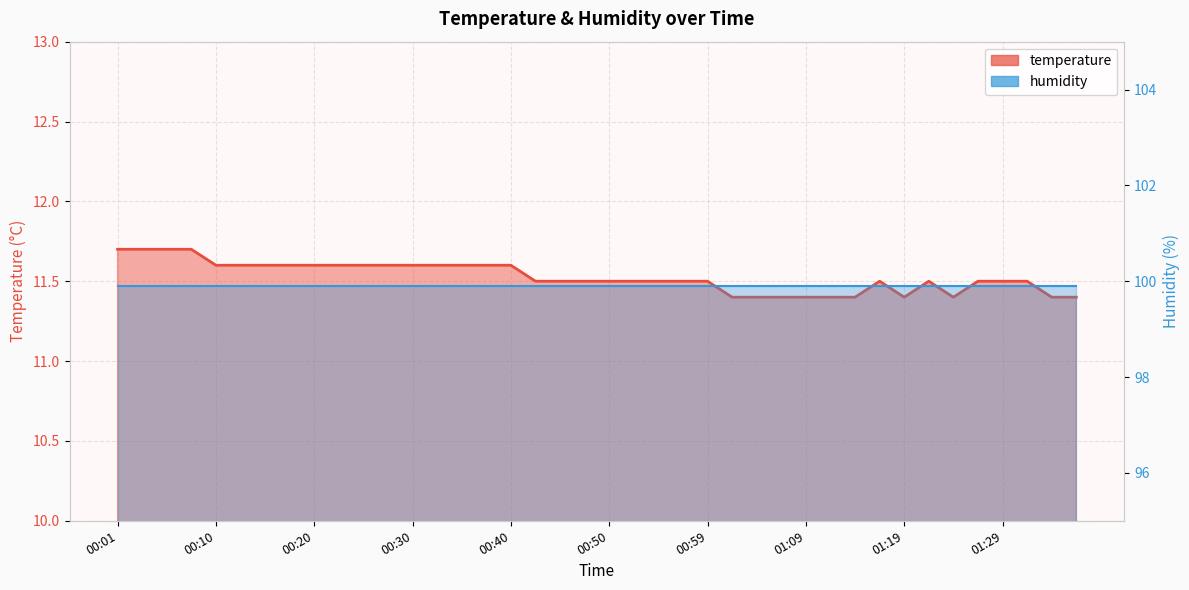

Is it true that the value at 01:24 is 4.9?

False